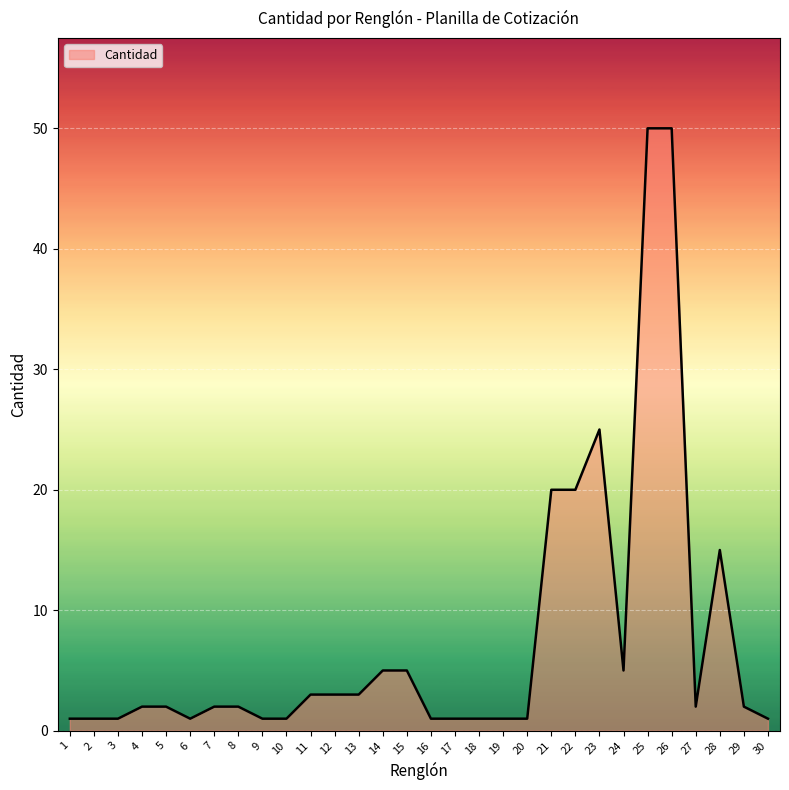

What is the minimum value shown in the chart?

1